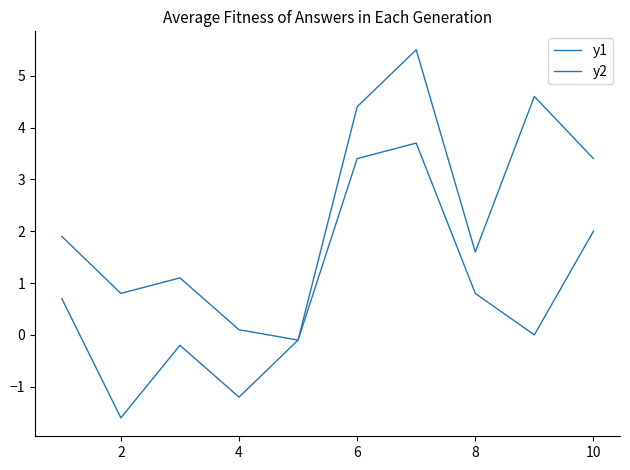

Does the chart have visible grid lines?

No